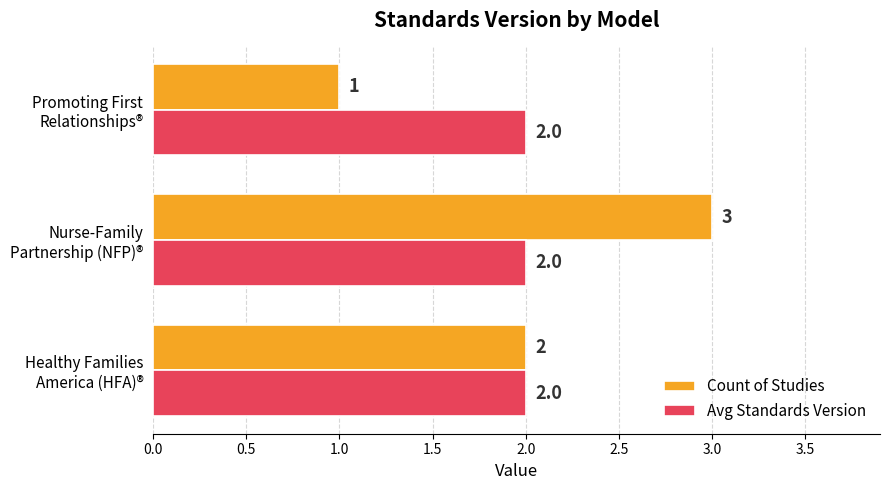

At which category is the sum across all series the highest?

Nurse-Family
Partnership (NFP)®